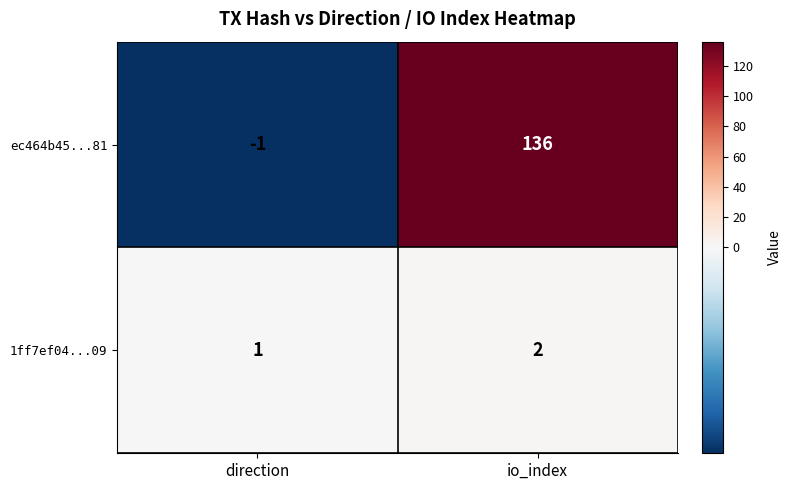

Where is ec464b45...81 nearest to the value 67?

direction